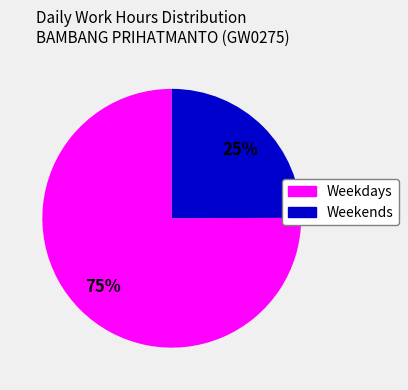

Is there a majority slice in this chart?

Yes